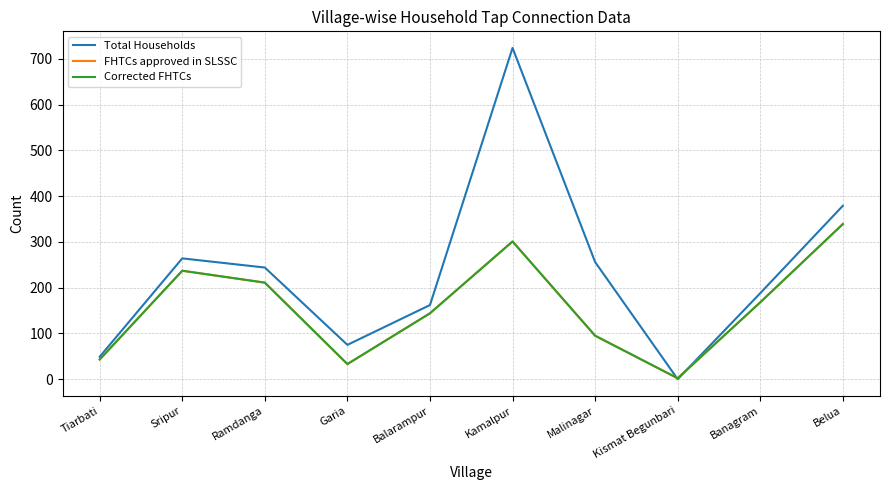

Which series has the widest spread of values?

Total Households